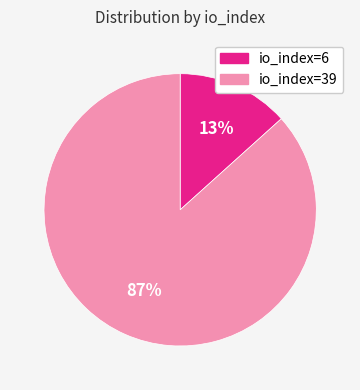

To the nearest percent, what is the average slice percentage?

50%